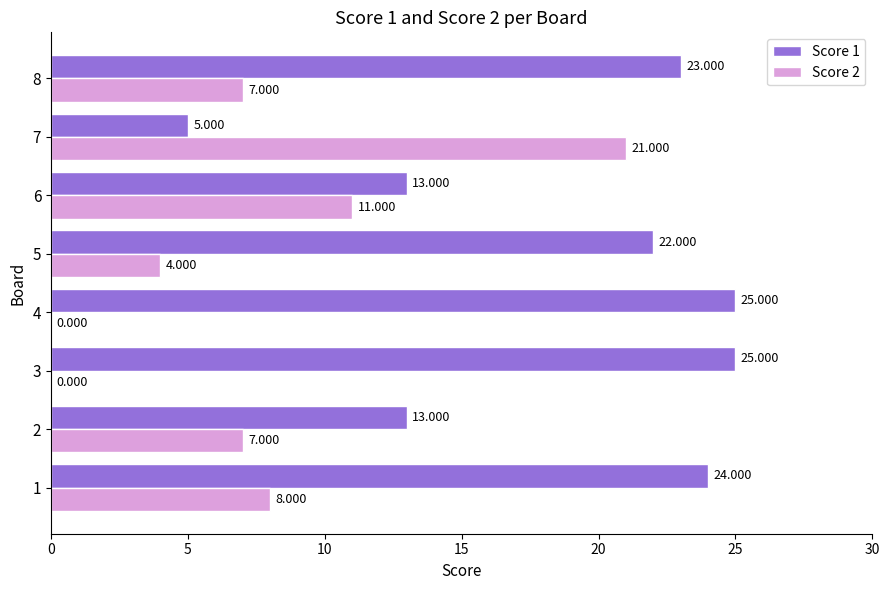

Is the value of Score 1 at 8 greater than the value of Score 2 at 5?

Yes